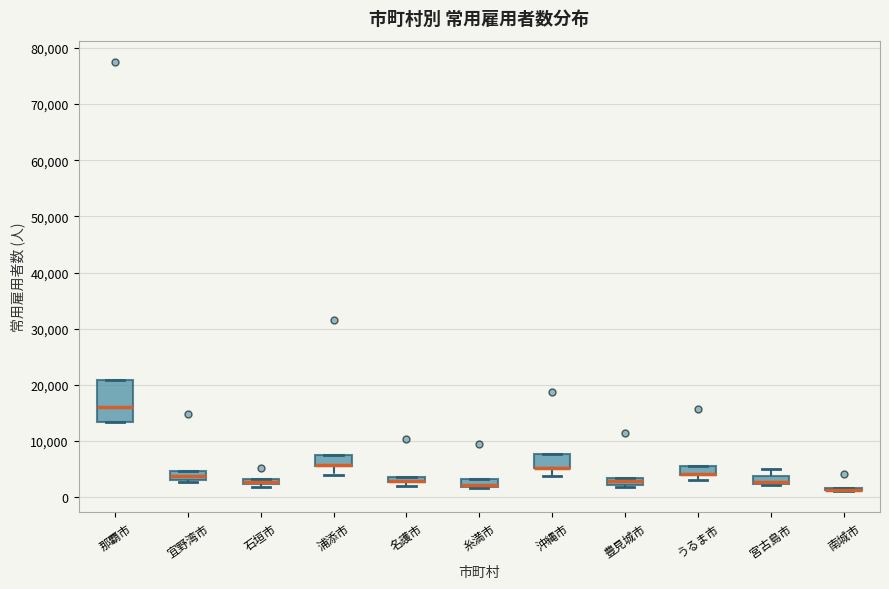

Where does the upper whisker of the box for 宮古島市 end on the y-axis? The values are not printed on the chart, so give them approximately, as read against the axis.

5000